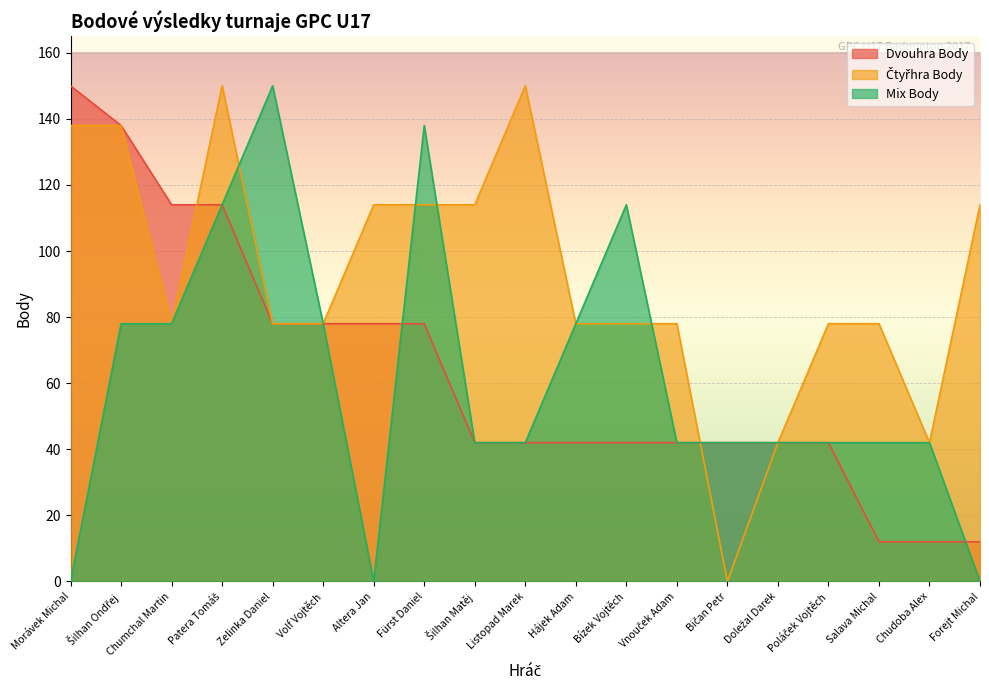

What are all the series names shown in the legend?

Dvouhra Body, Čtyřhra Body, Mix Body